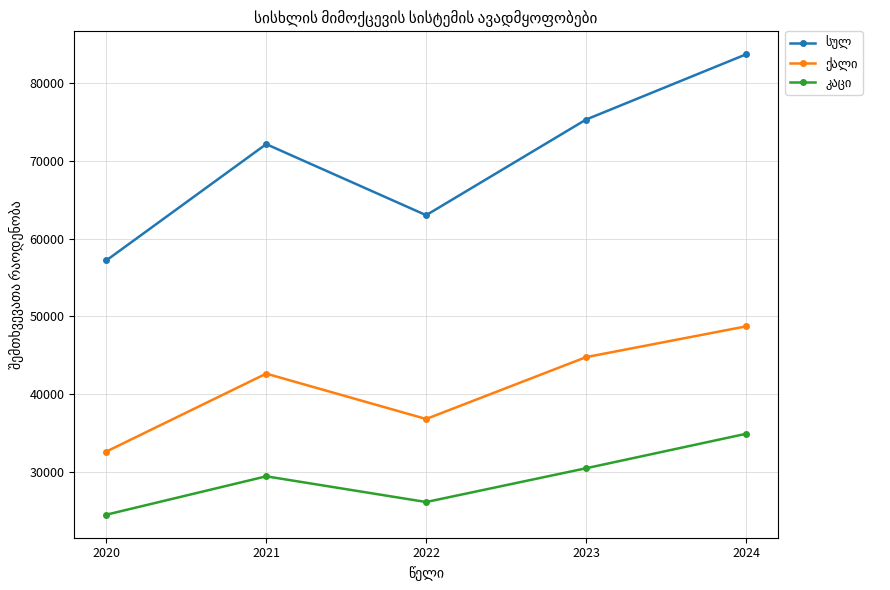

Is this an area chart (filled region under the line)?

No